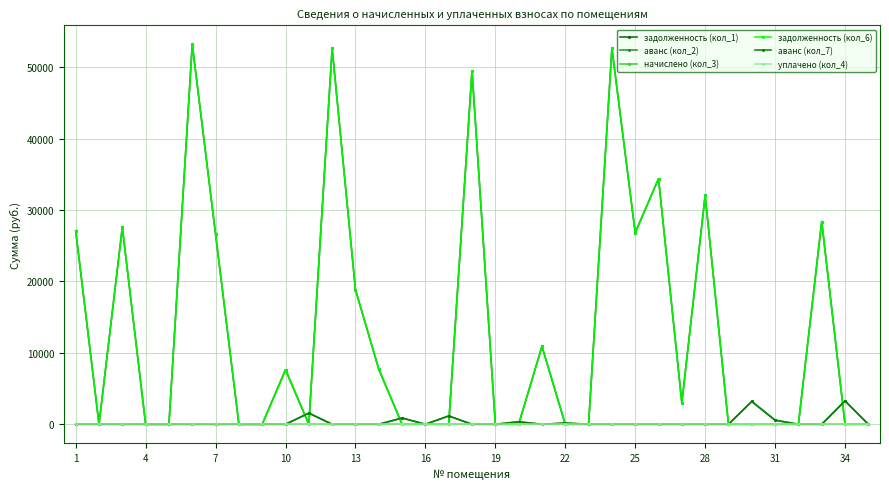

Reading right to left, extract all data points from this chart.

задолженность (кол_1): 0.0	0.0	28395.6	0.0	0.0	0.0	0.0	32044.2	3000.0	34404.0	26822.4	52643.2	0.0	0.0	10909.4	0.0	0.0	49520.0	0.0	0.0	0.0	7717.8	18856.8	52643.2	0.0	7636.6	0.0	0.0	26607.4	53215.8	0.0	0.0	27594.3	0.0	27108.7
аванс (кол_2): 0.0	3280.0	0.0	0.0	570.5	3189.6	0.0	0.0	0.0	0.0	0.0	0.0	0.0	163.7	0.0	348.4	0.0	0.0	1162.5	0.0	874.0	0.0	0.0	0.0	1559.2	0.0	0.0	0.0	0.0	0.0	0.0	0.0	0.0	0.0	0.0
начислено (кол_3): 0.0	0.0	0.0	0.0	0.0	0.0	0.0	0.0	0.0	0.0	0.0	0.0	0.0	0.0	0.0	0.0	0.0	0.0	0.0	0.0	0.0	0.0	0.0	0.0	0.0	0.0	0.0	0.0	0.0	0.0	0.0	0.0	0.0	0.0	0.0
задолженность (кол_6): 0.0	0.0	28395.6	0.0	0.0	0.0	0.0	32044.2	3000.0	34404.0	26822.4	52643.2	0.0	0.0	10909.4	0.0	0.0	49520.0	0.0	0.0	0.0	7717.8	18856.8	52643.2	0.0	7636.6	0.0	0.0	26607.4	53215.8	0.0	0.0	27594.3	0.0	27108.7
аванс (кол_7): 0.0	3280.0	0.0	0.0	570.5	3189.6	0.0	0.0	0.0	0.0	0.0	0.0	0.0	163.7	0.0	348.4	0.0	0.0	1162.5	0.0	874.0	0.0	0.0	0.0	1559.2	0.0	0.0	0.0	0.0	0.0	0.0	0.0	0.0	0.0	0.0
уплачено (кол_4): 0.0	0.0	0.0	0.0	0.0	0.0	0.0	0.0	0.0	0.0	0.0	0.0	0.0	0.0	0.0	0.0	0.0	0.0	0.0	0.0	0.0	0.0	0.0	0.0	0.0	0.0	0.0	0.0	0.0	0.0	0.0	0.0	0.0	0.0	0.0